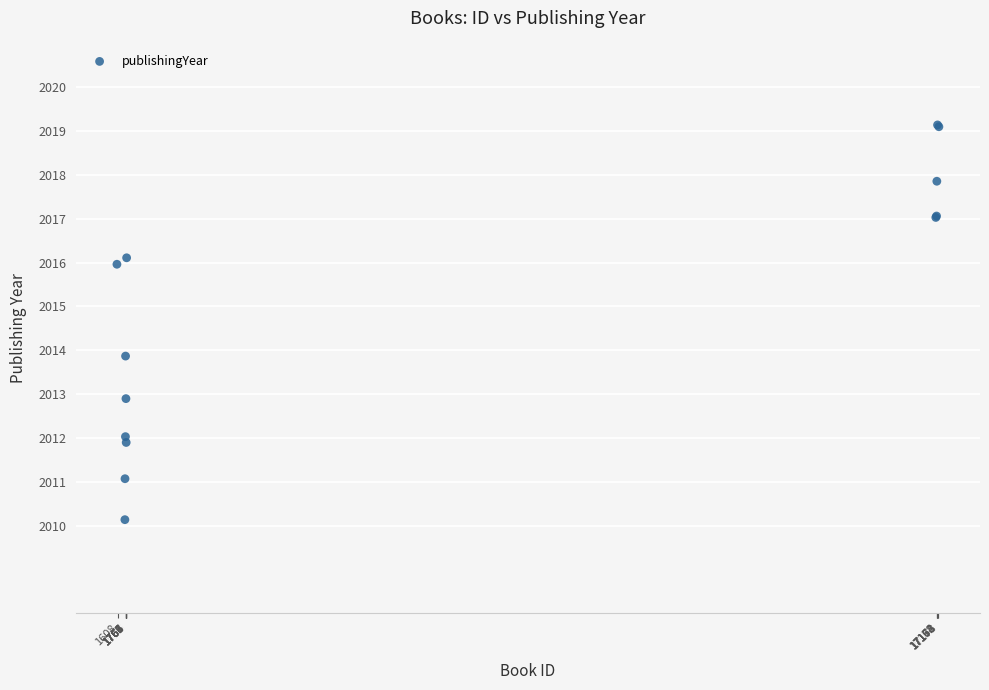

What Y value in the scatter plot is closest to 2014?

2013.9